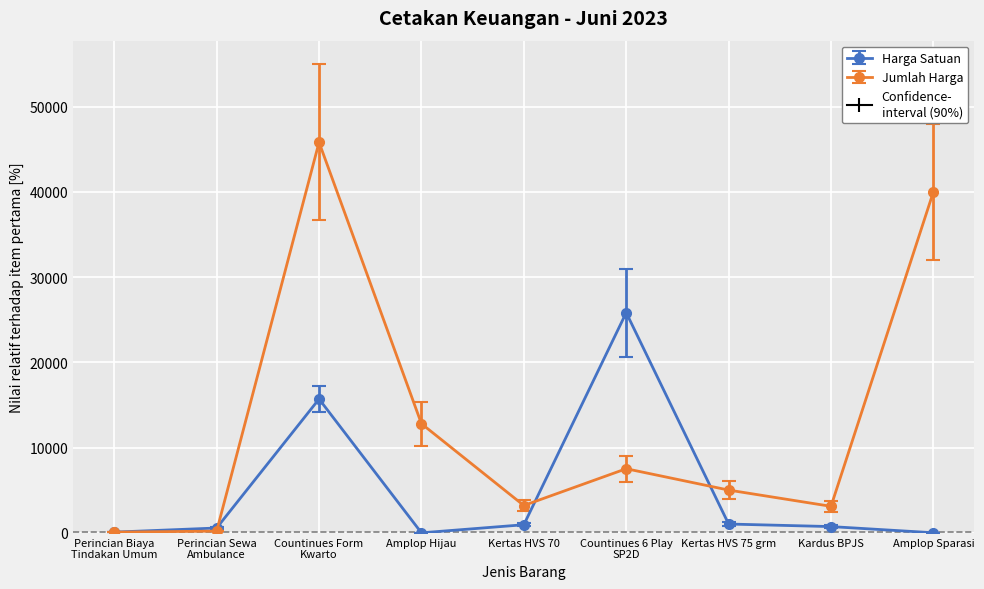

Does the chart display data point markers on the line(s)?

Yes